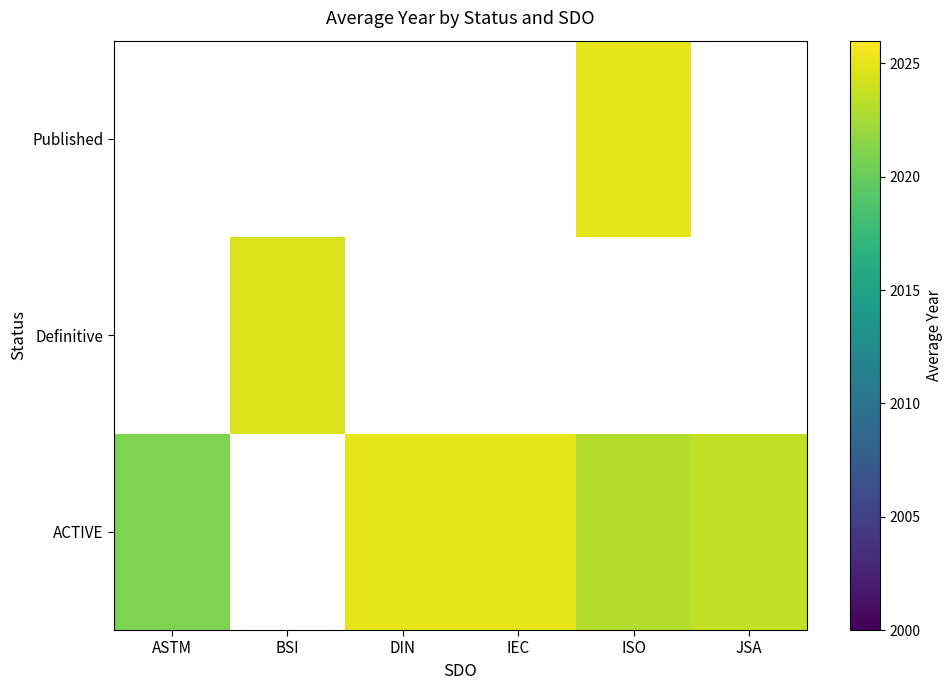

Rank the series by their maximum value, from lowest to highest.

Definitive, ACTIVE, Published